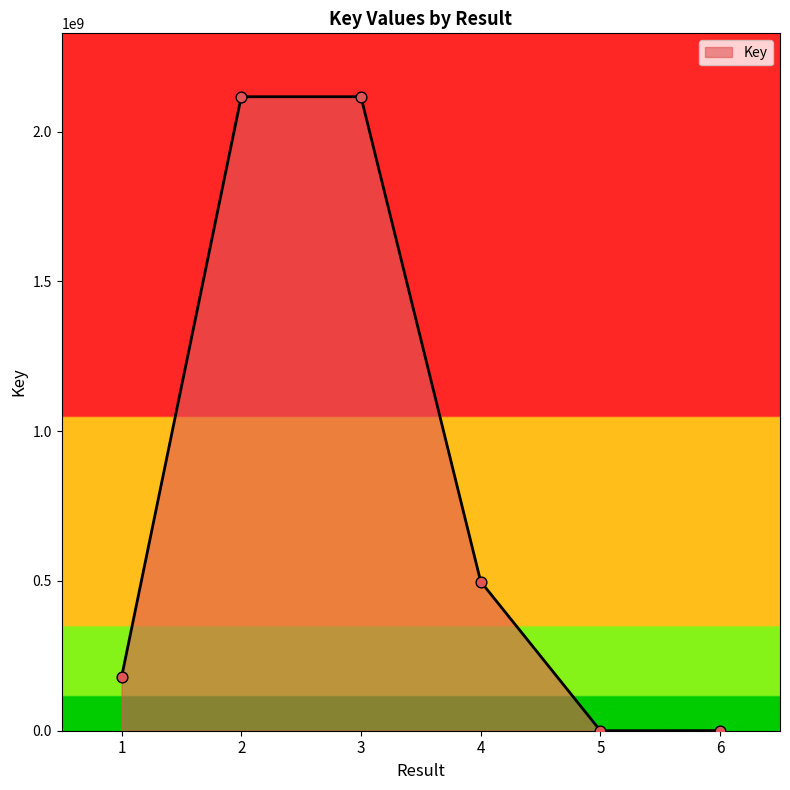

What is the change in value from 1 to 4?

+319850169